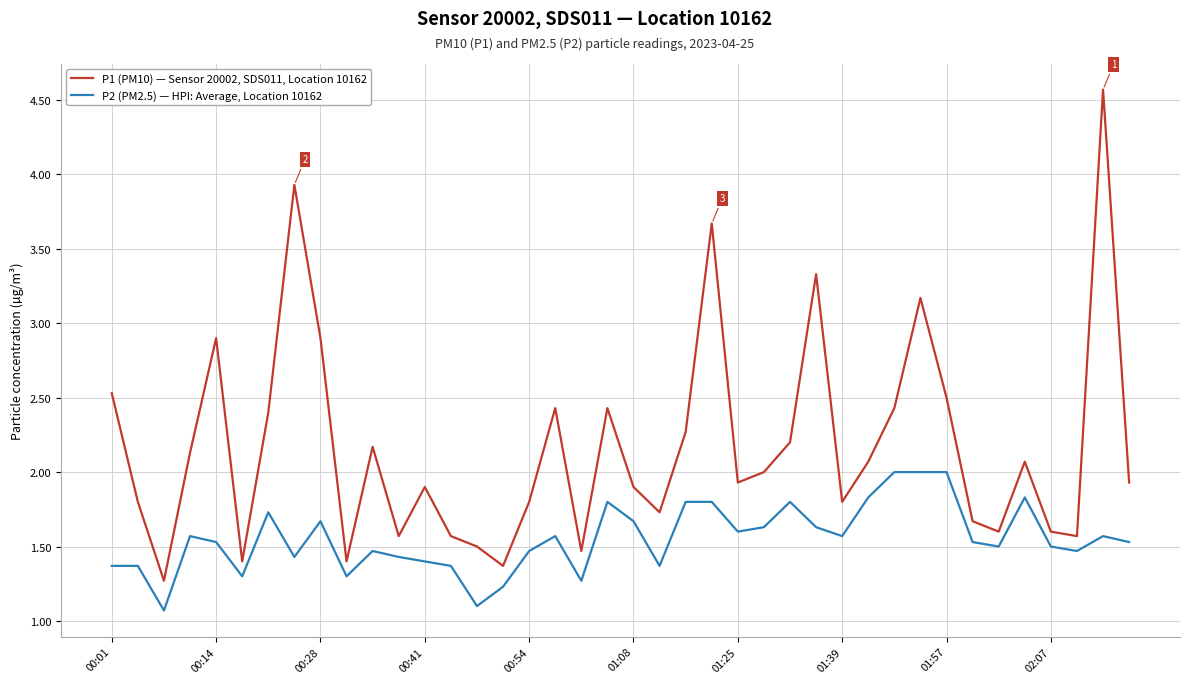

What is the average value of the P2 (PM2.5) — HPI: Average, Location 10162 series?

1.6